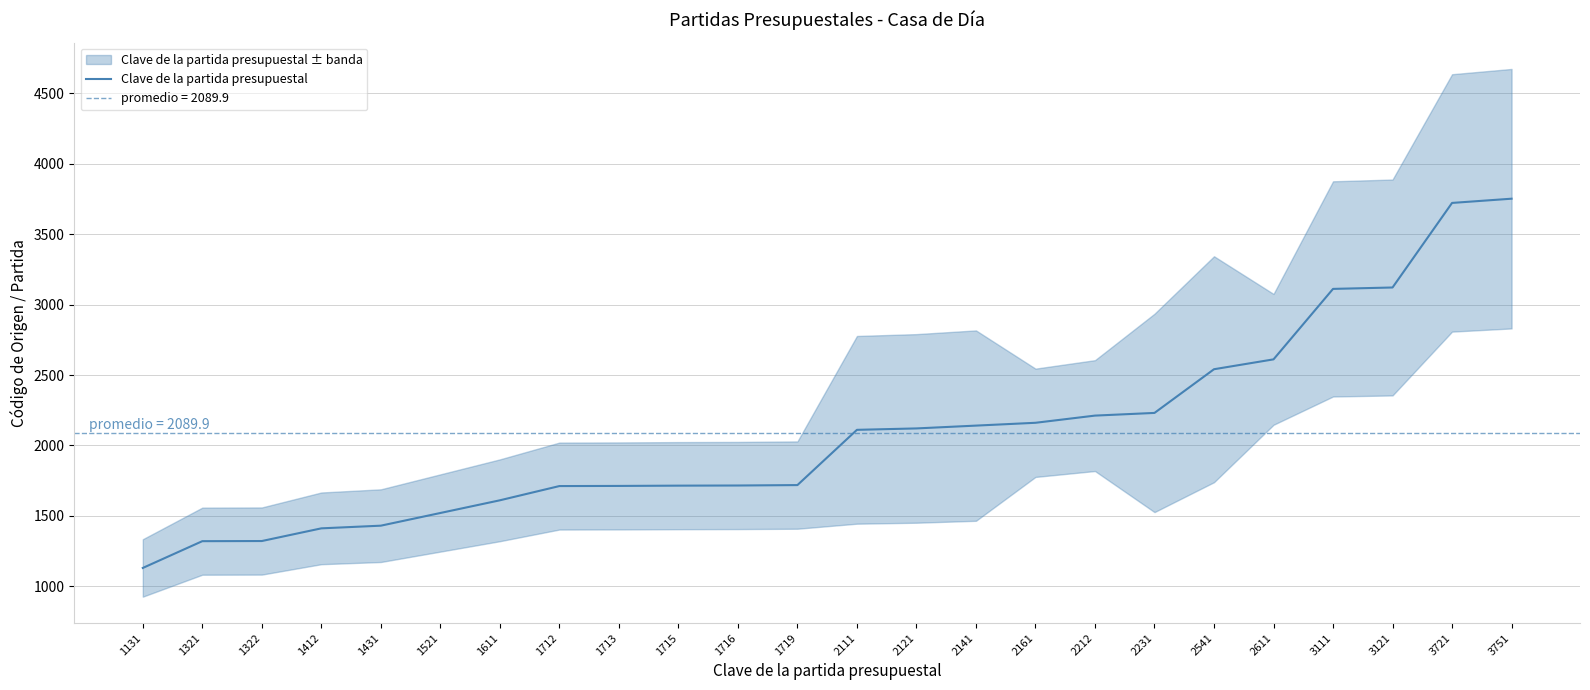

What is the difference between the maximum and second lowest values?

2430